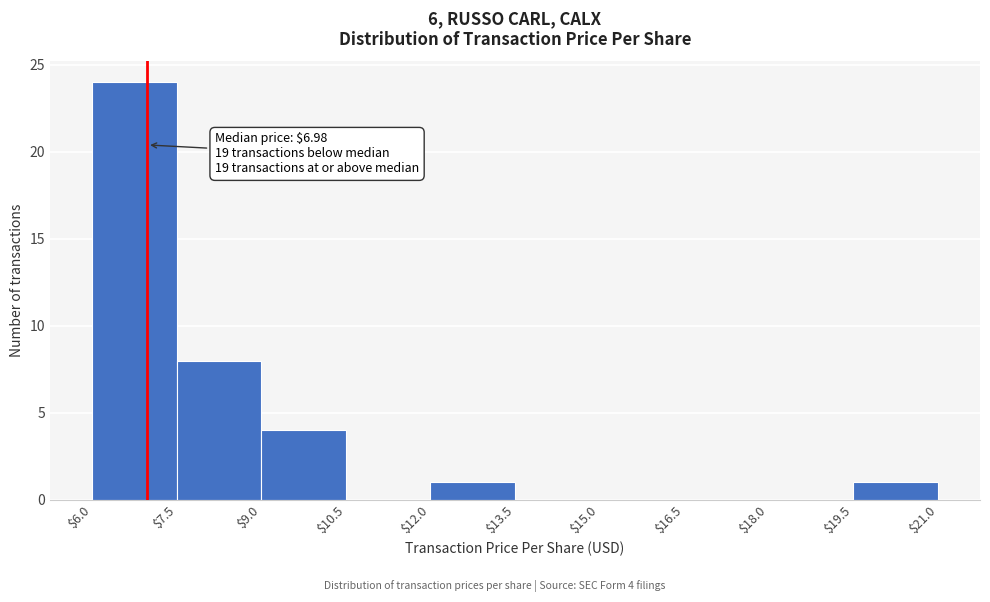

Which range on the x-axis has the tallest bar?

$6.0 to $7.5